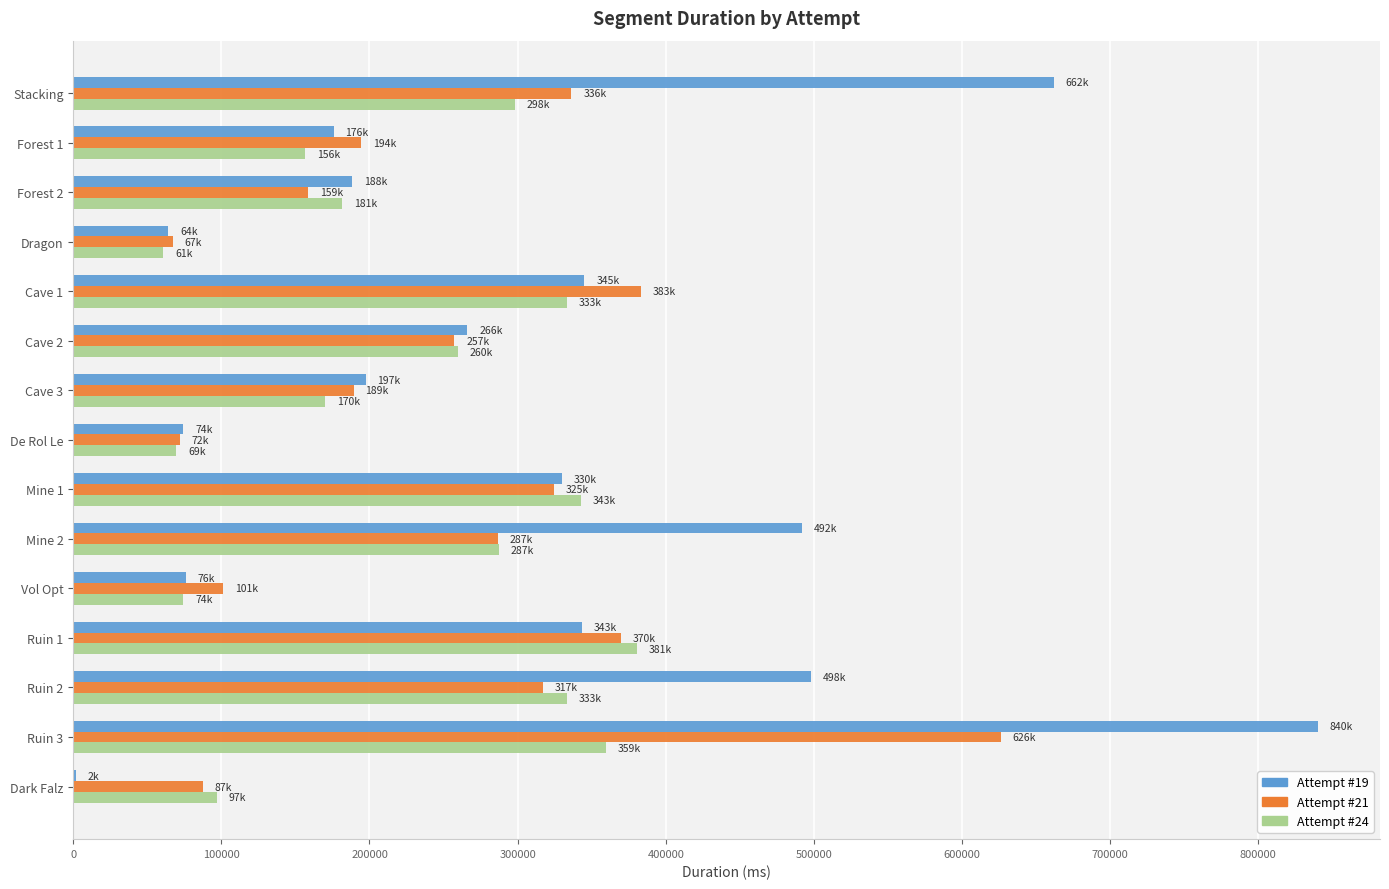

Which category has the highest value in the Attempt #21 series?

Ruin 3